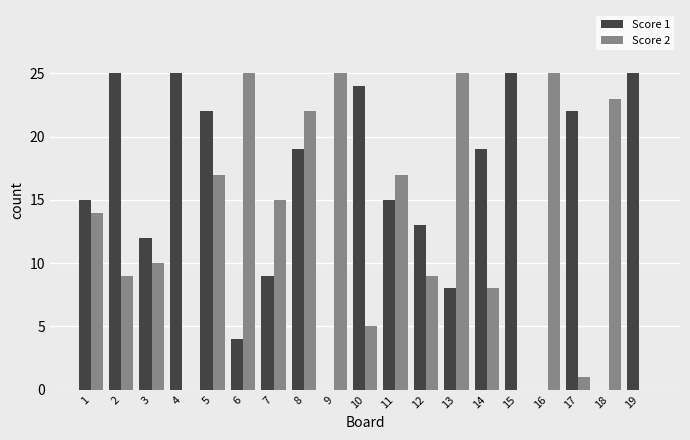

What is the average value of the Score 1 series?

15